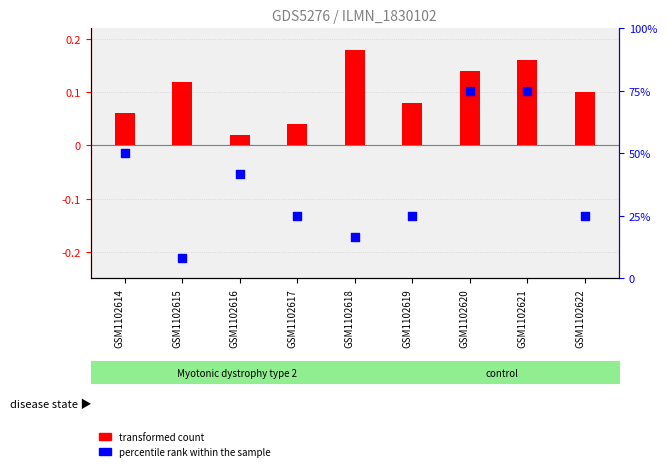

Which series has the widest spread of Y values?

percentile rank within the sample